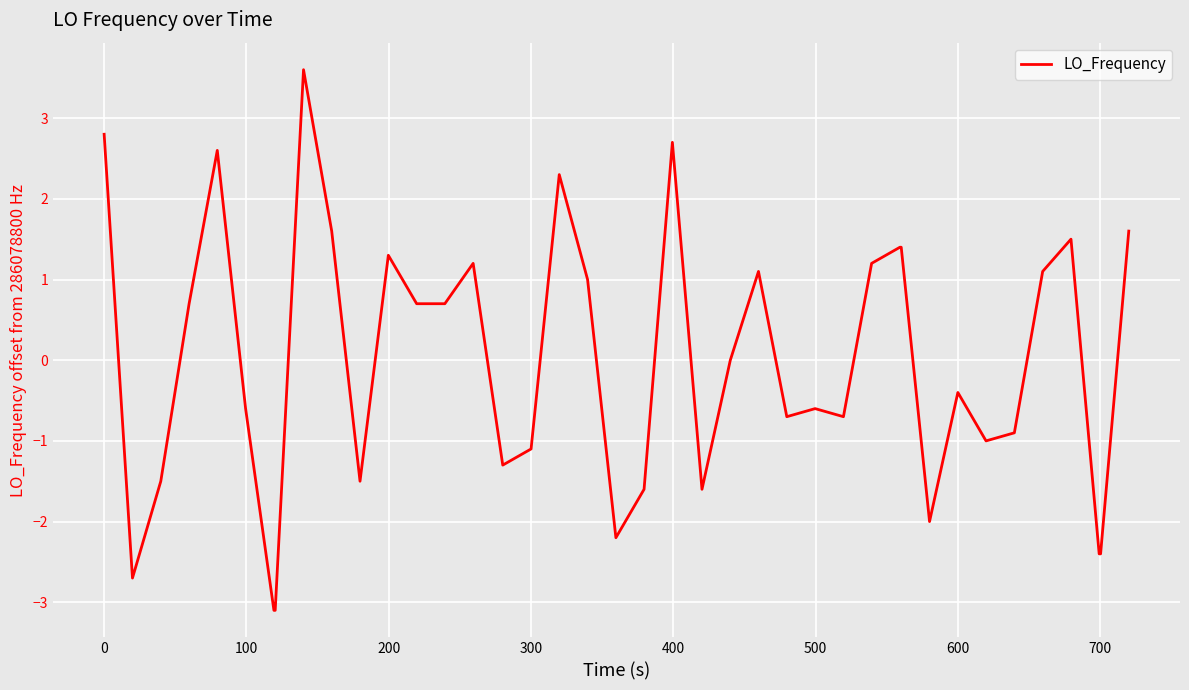

What is the greatest value displayed?

3.6